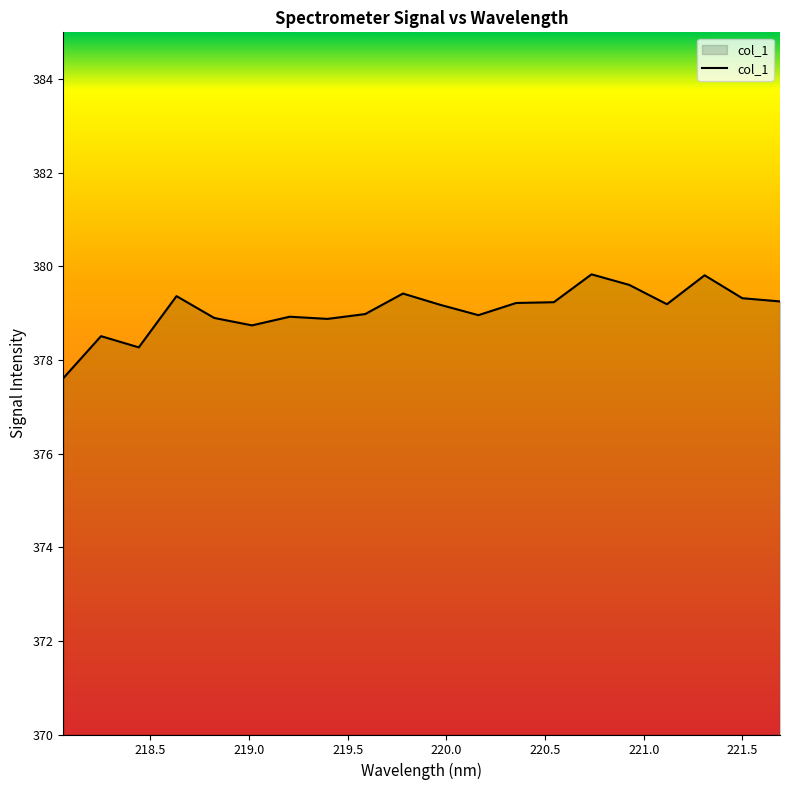

What is the maximum value shown in the chart?

379.8